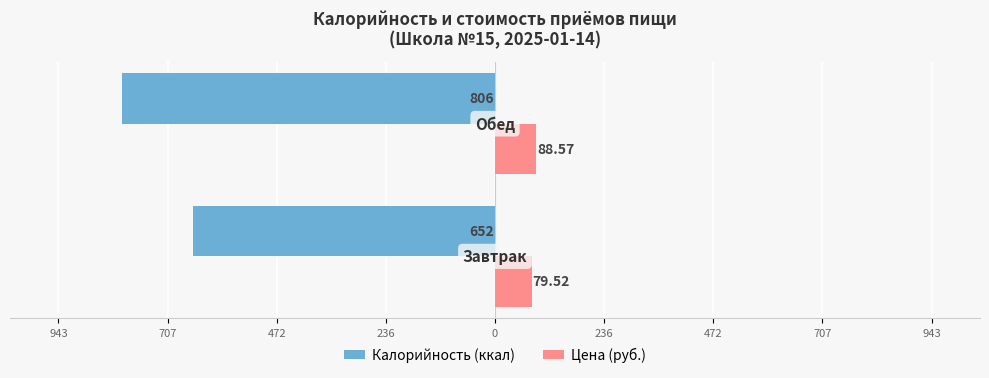

Reading left to right, extract all data points from this chart.

Калорийность (ккал): 943=-652.0	707=-806.0
Цена (руб.): 943=79.5	707=88.6